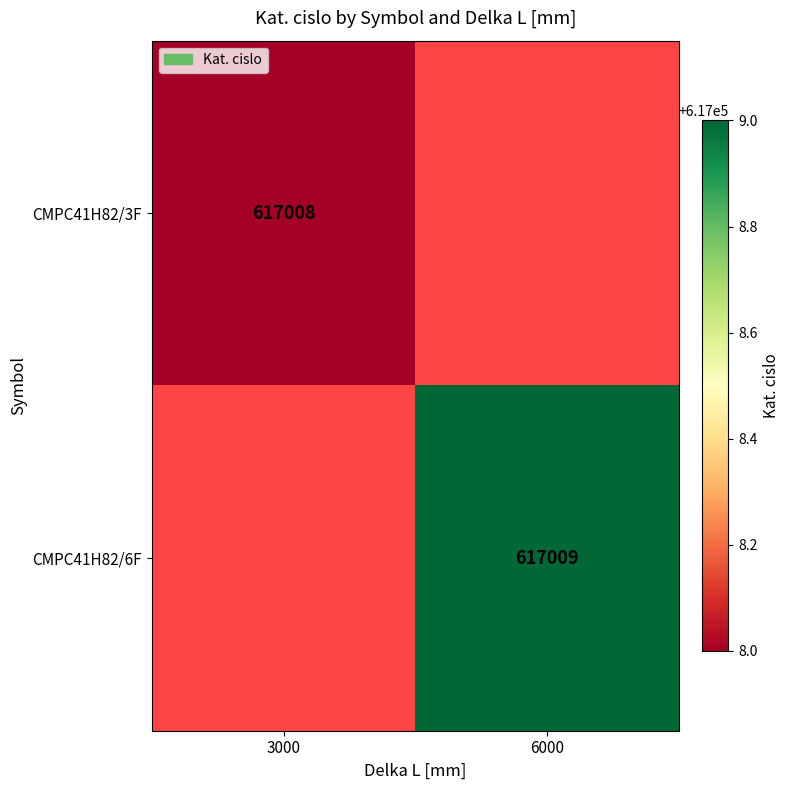

Is it true that CMPC41H82/6F equals 145738 at 6000?

False